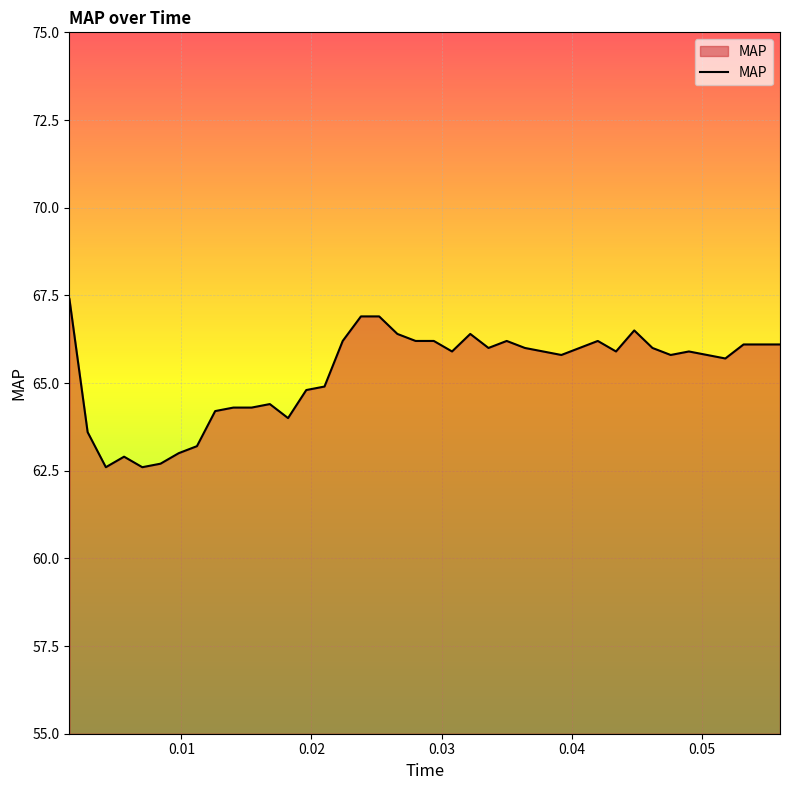

What is the difference between the maximum and minimum values?

4.8